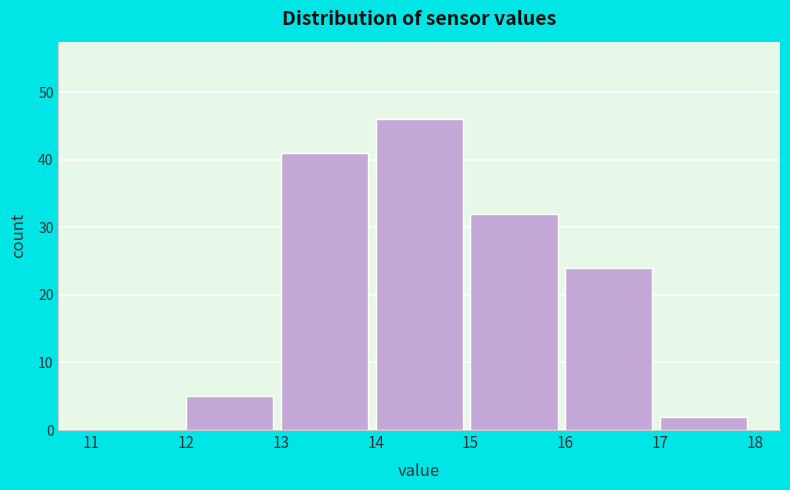

What is the height of the bar covering 13 to 14 on the x-axis? The values are not printed on the chart, so give them approximately, as read against the axis.

41